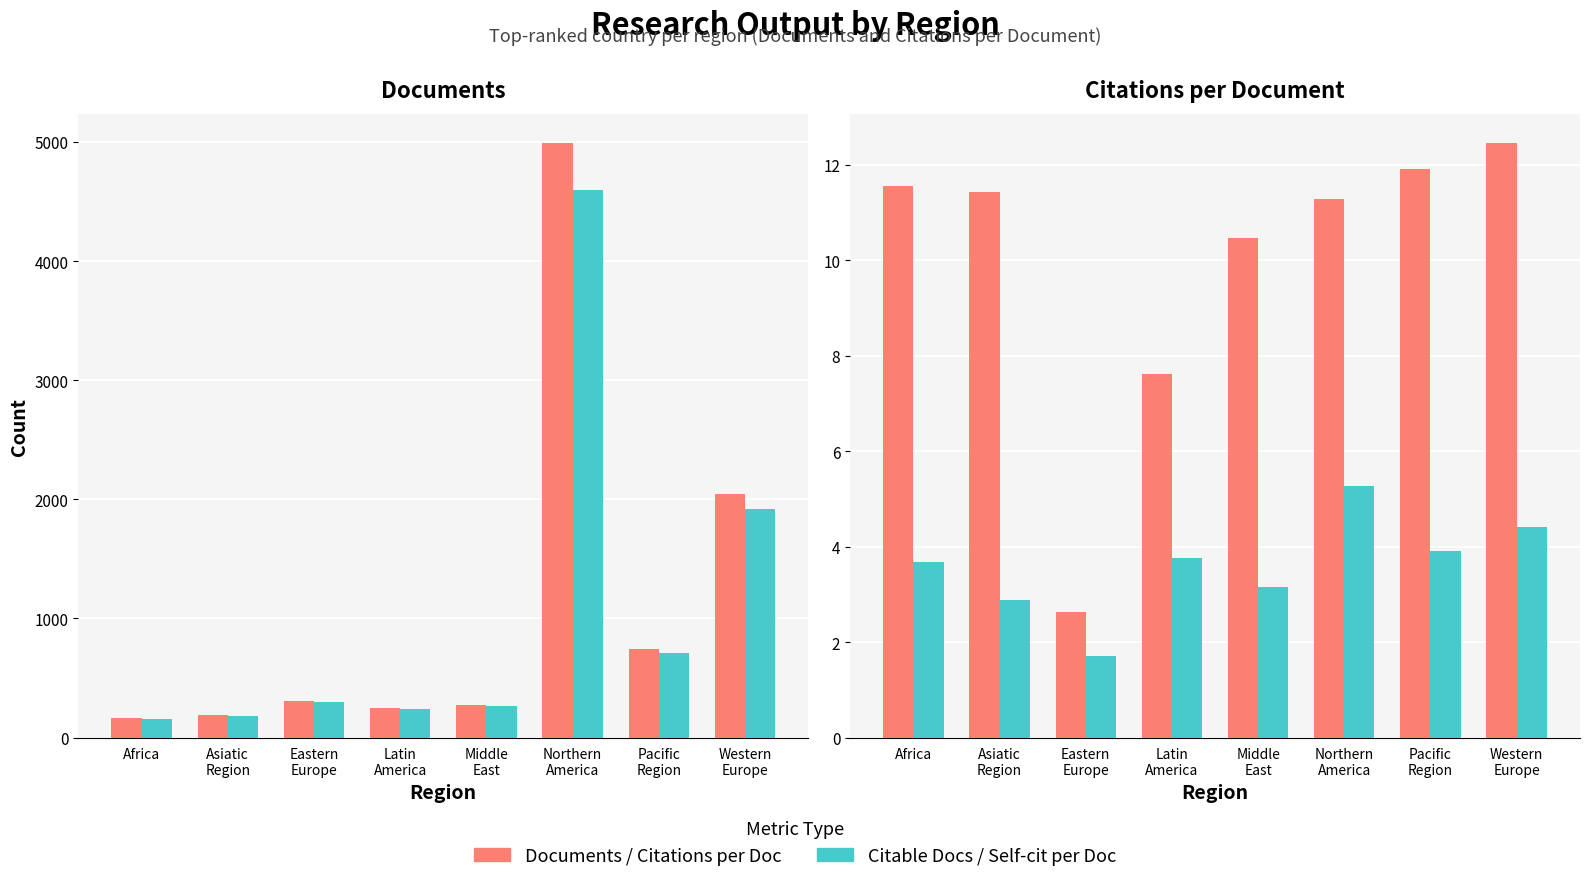

Is the value of Documents at Western
Europe greater than the value of Citable Documents at Africa?

Yes